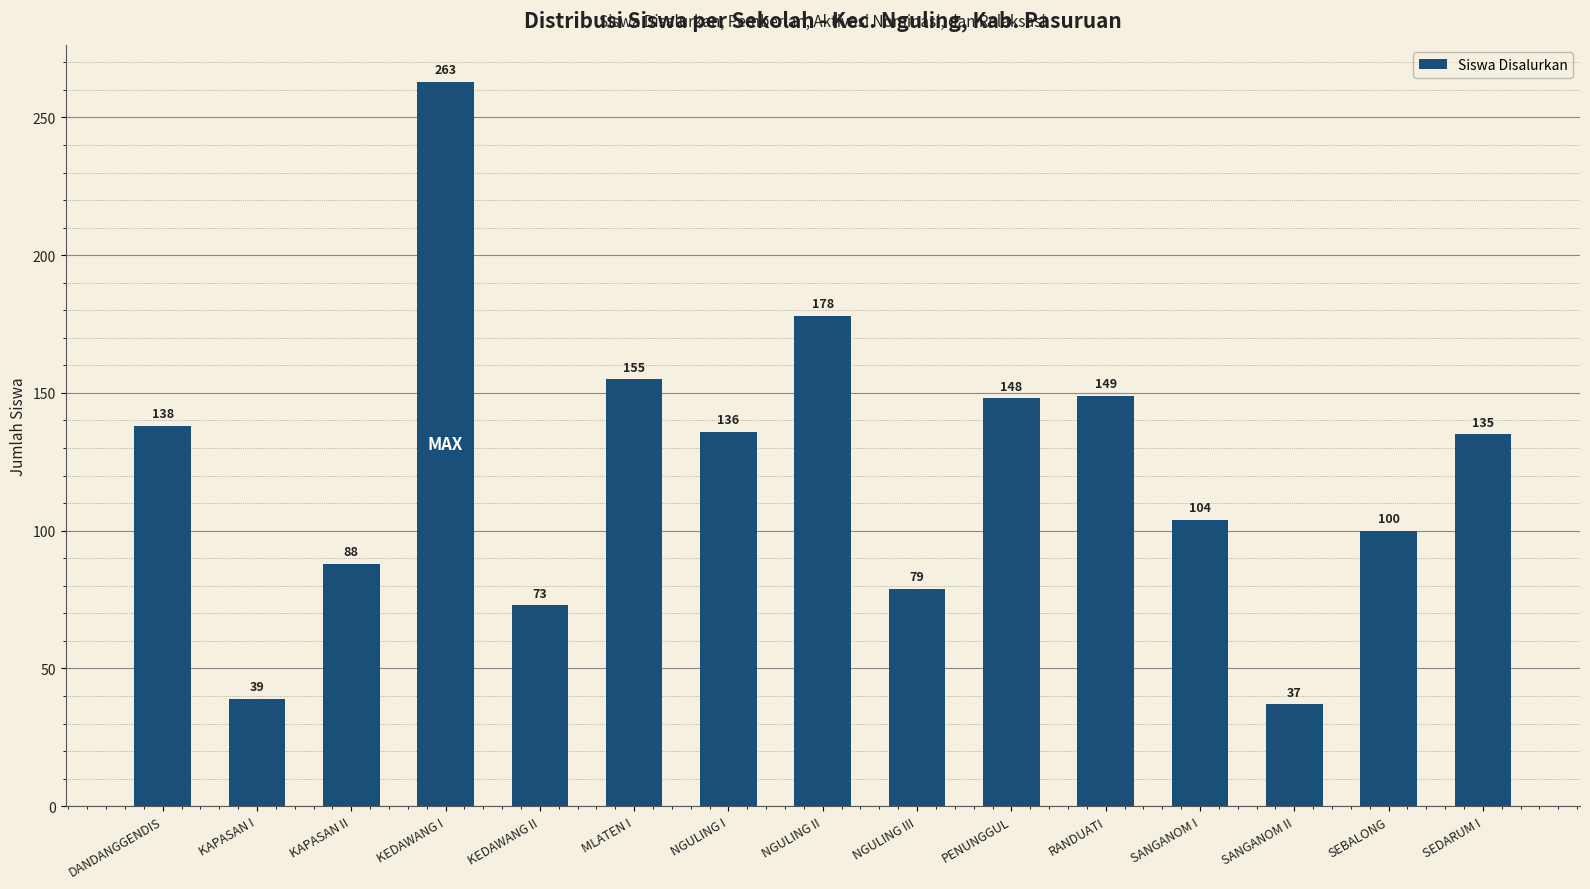

What is the value of the 8th bar from the left?

178